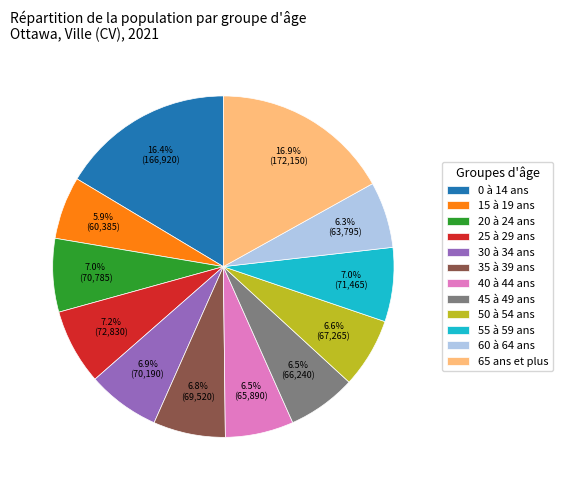

What is the largest slice in the pie chart?

65 ans et plus